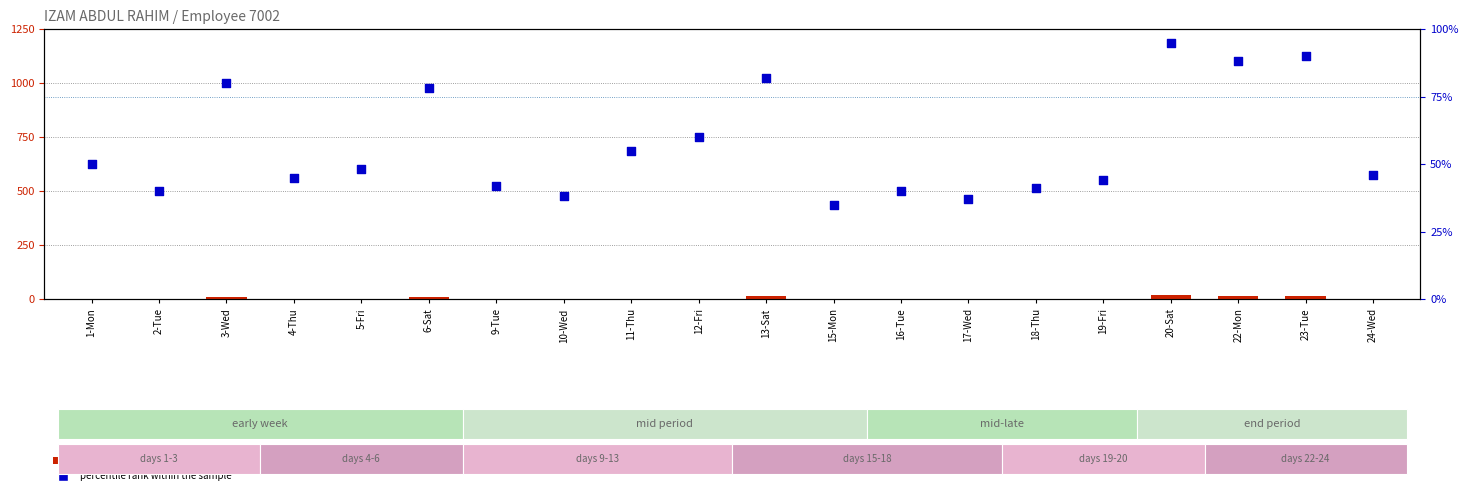

Which series has the largest Y range (max minus min)?

percentile rank within the sample